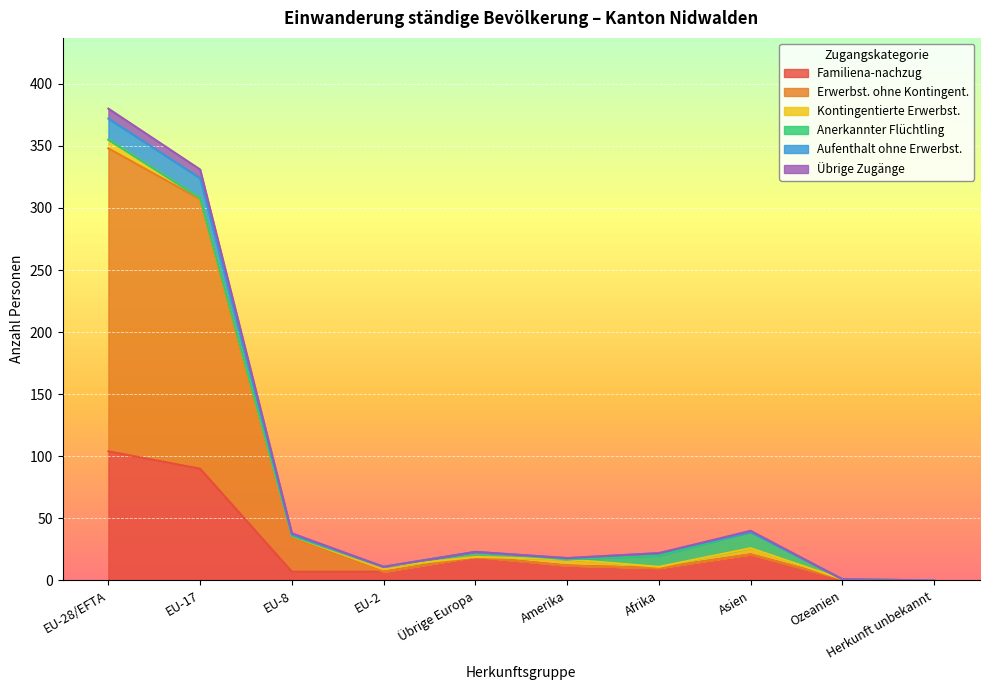

At which category does Übrige Zugänge reach its first local valley?

EU-2